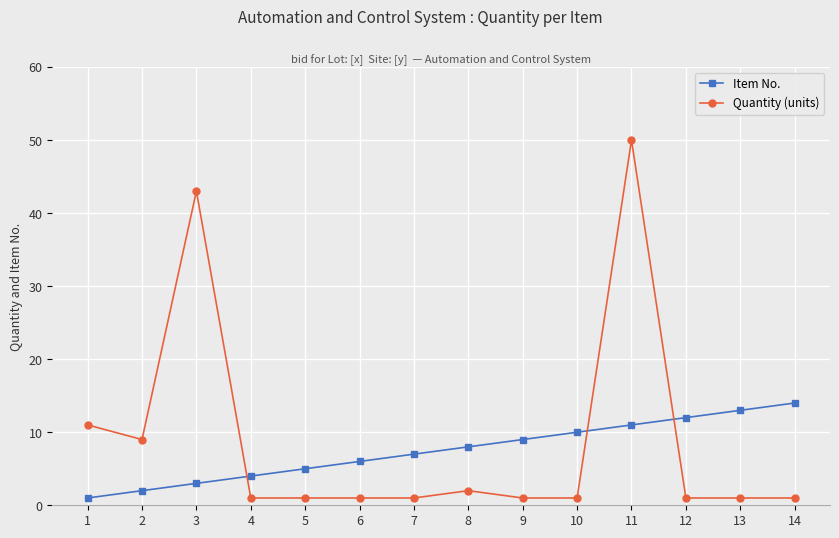

List the series in order of their overall mean, highest first.

Quantity (units), Item No.